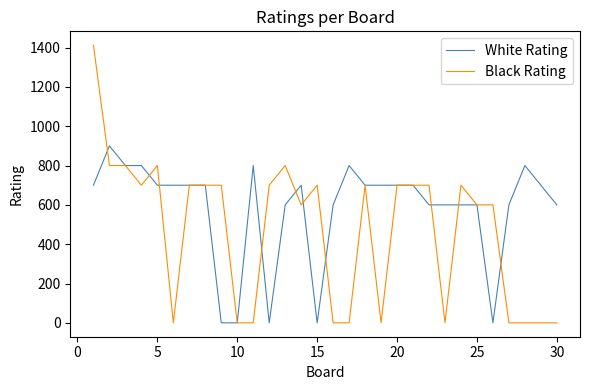

What is the greatest value displayed?

1412